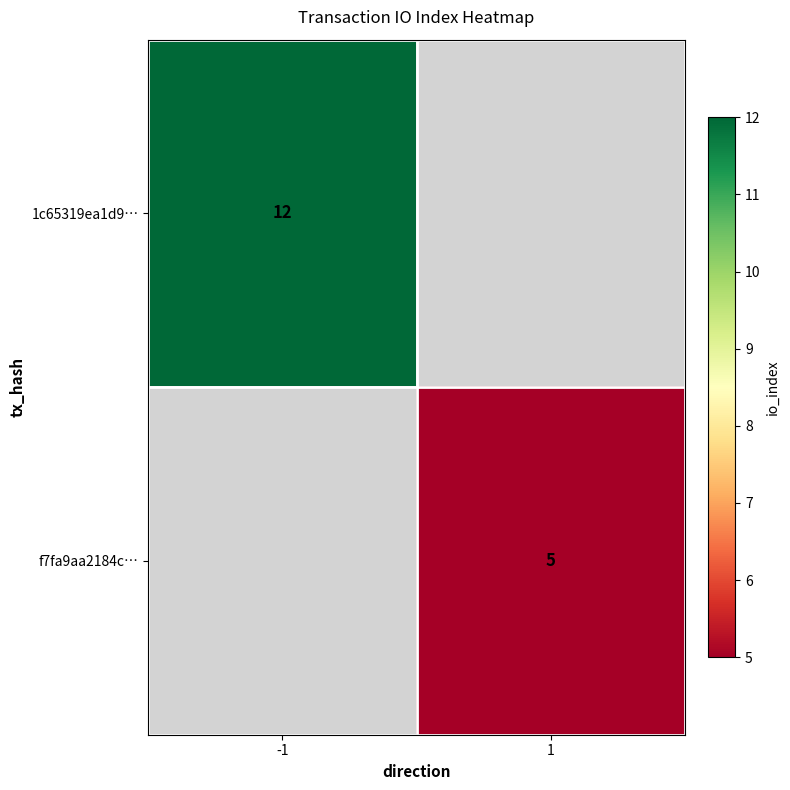

The f7fa9aa2184c… series shows 5 at 1. True or false?

True